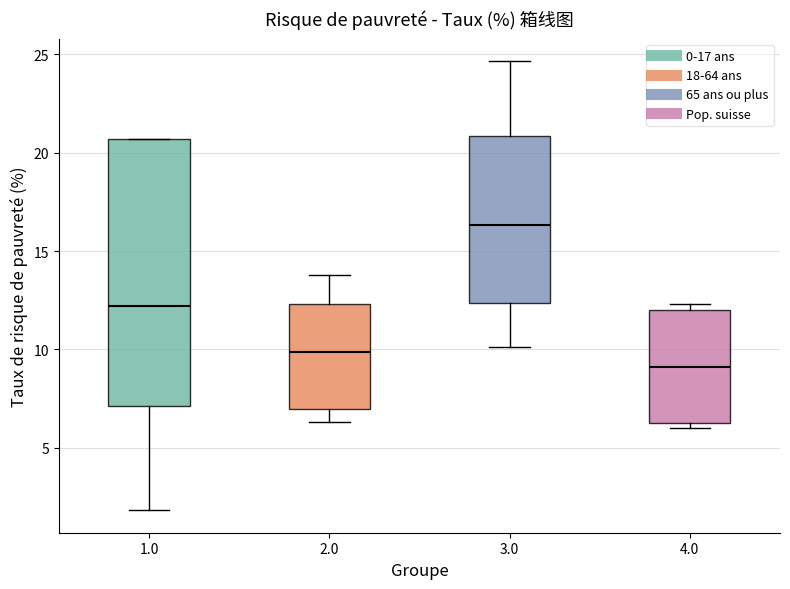

Comparing the boxes themselves (not the whiskers), which one is the tallest?

1.0